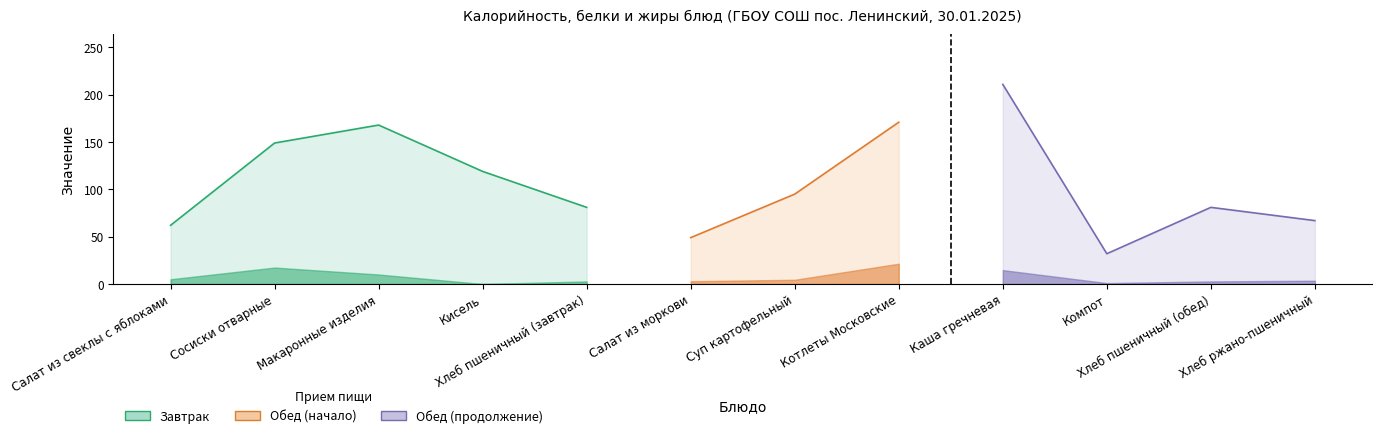

True or false: Калорийность and Жиры intersect in this chart.

False